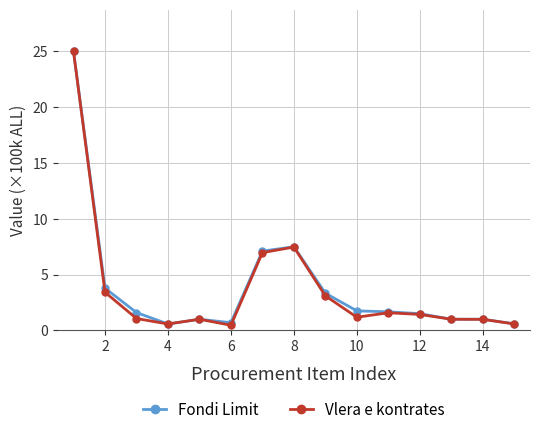

What is the highest value of the Vlera e kontrates series?

25.0